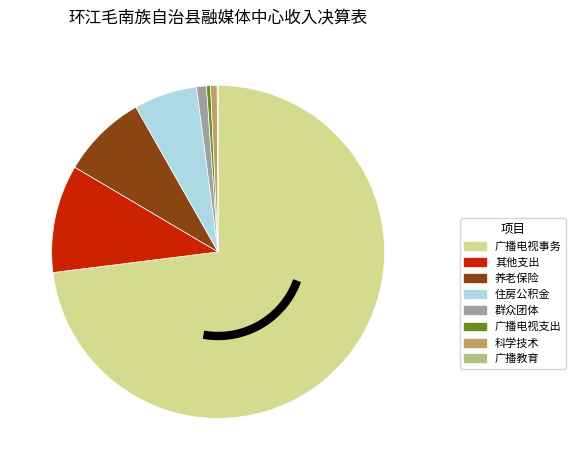

What percentage is the 其他群众团体事务支出 slice, to the nearest percent?

1%